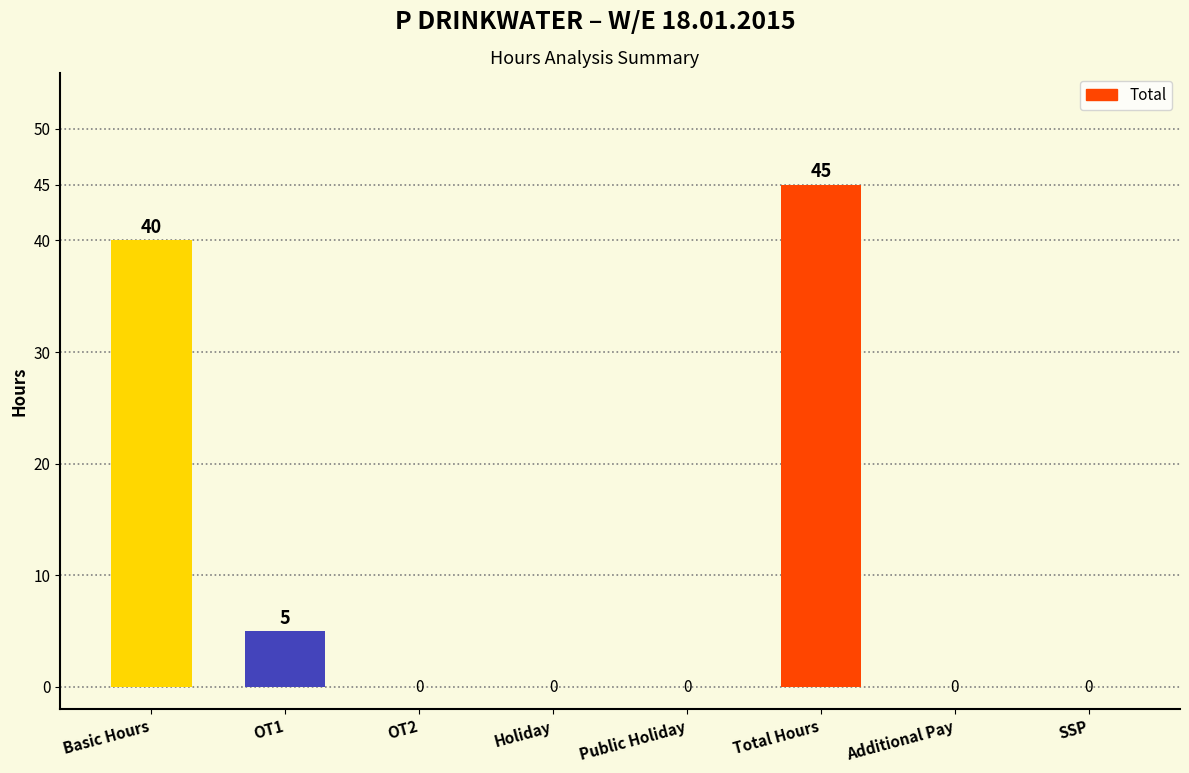

What is the maximum value shown in the chart?

45